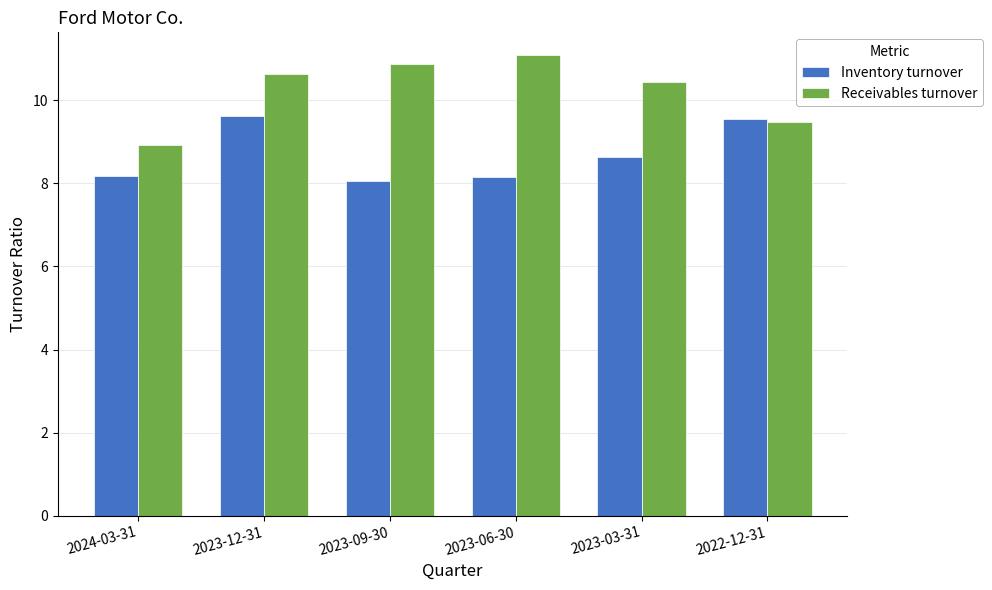

Are the bars grouped side by side (vs. stacked)?

Yes